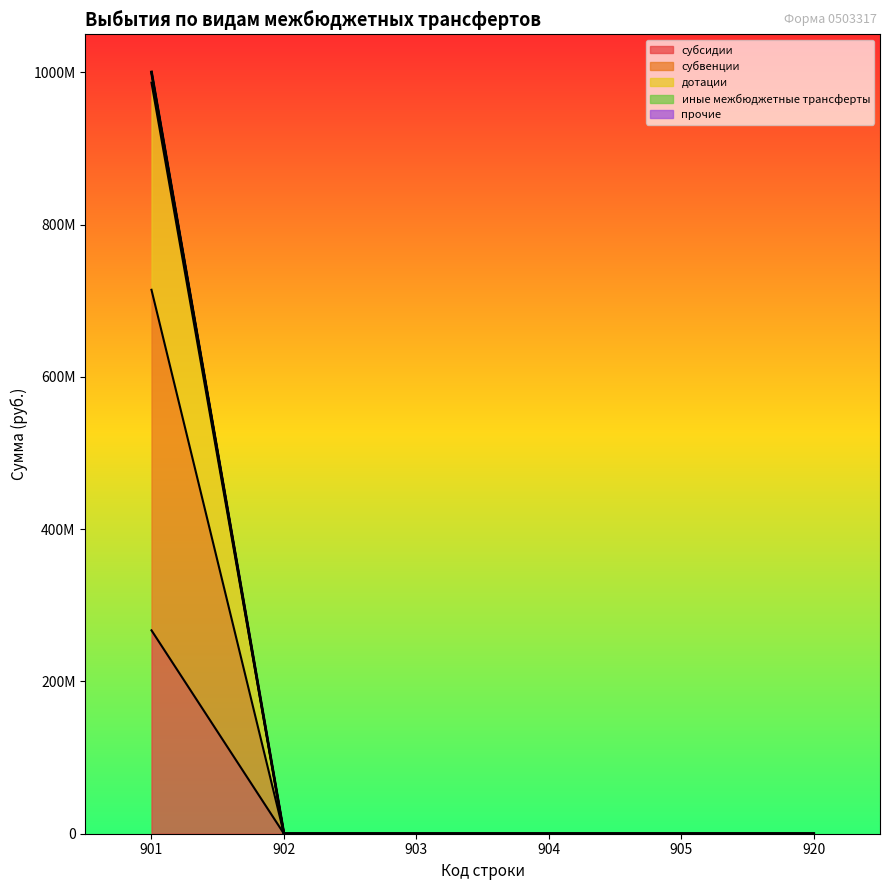

Which label corresponds to the smallest value in the chart?

902